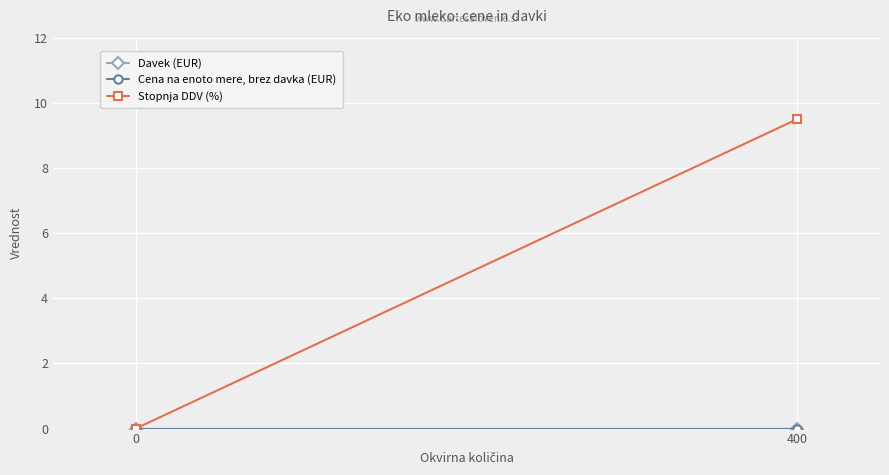

How many lines are shown in the chart?

3